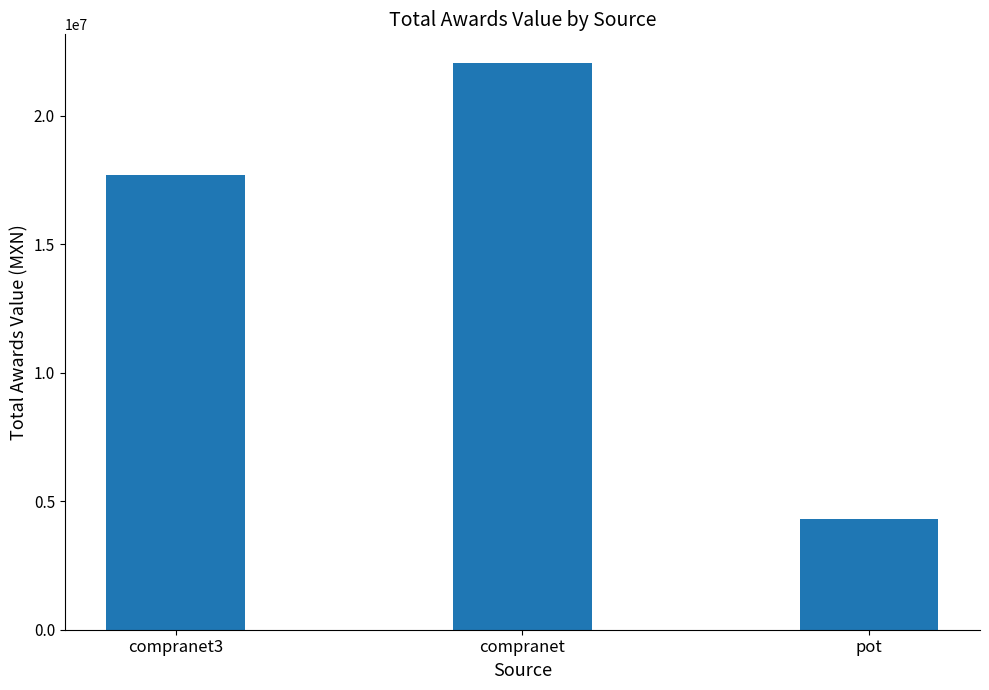

What is the greatest value displayed?

22060630.9